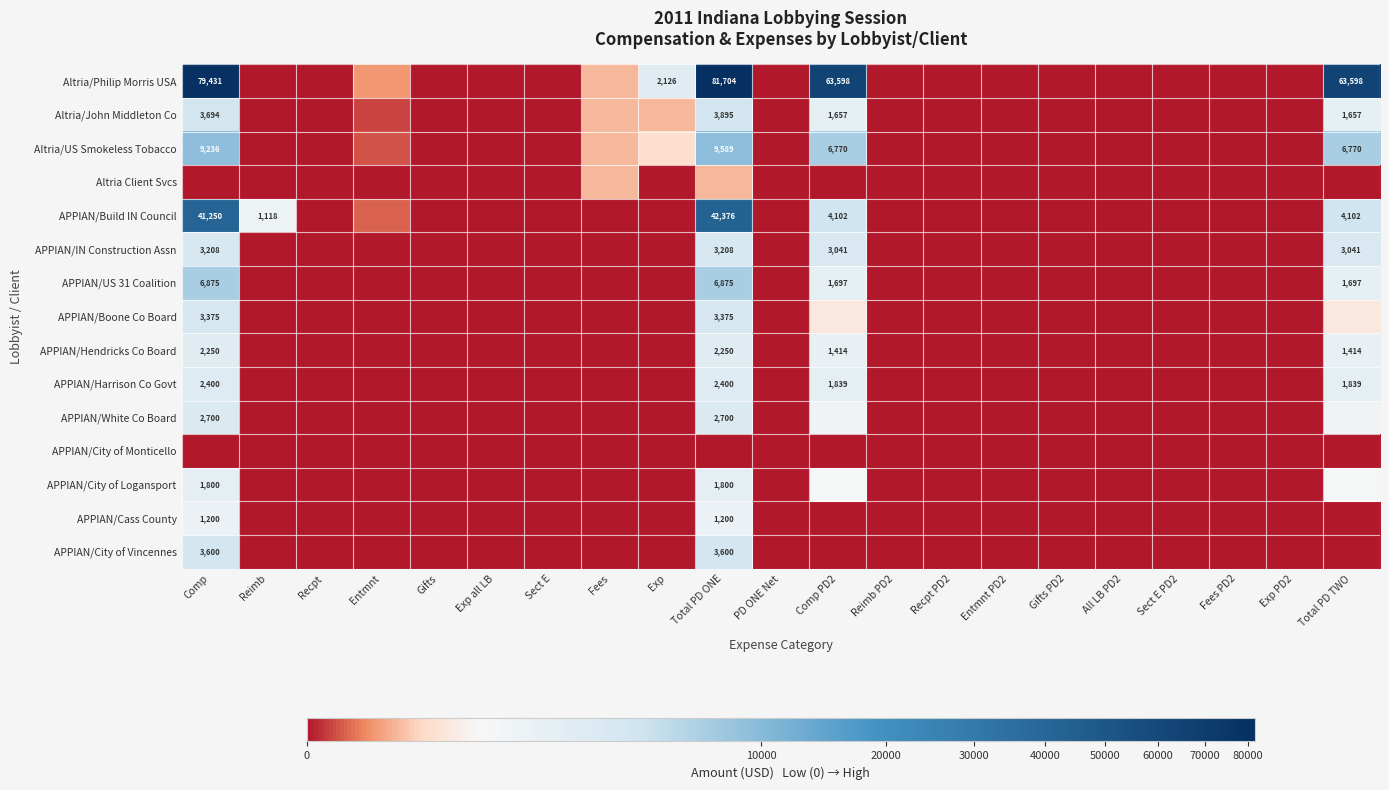

Which series has the largest total across all categories?

Altria/Philip Morris USA